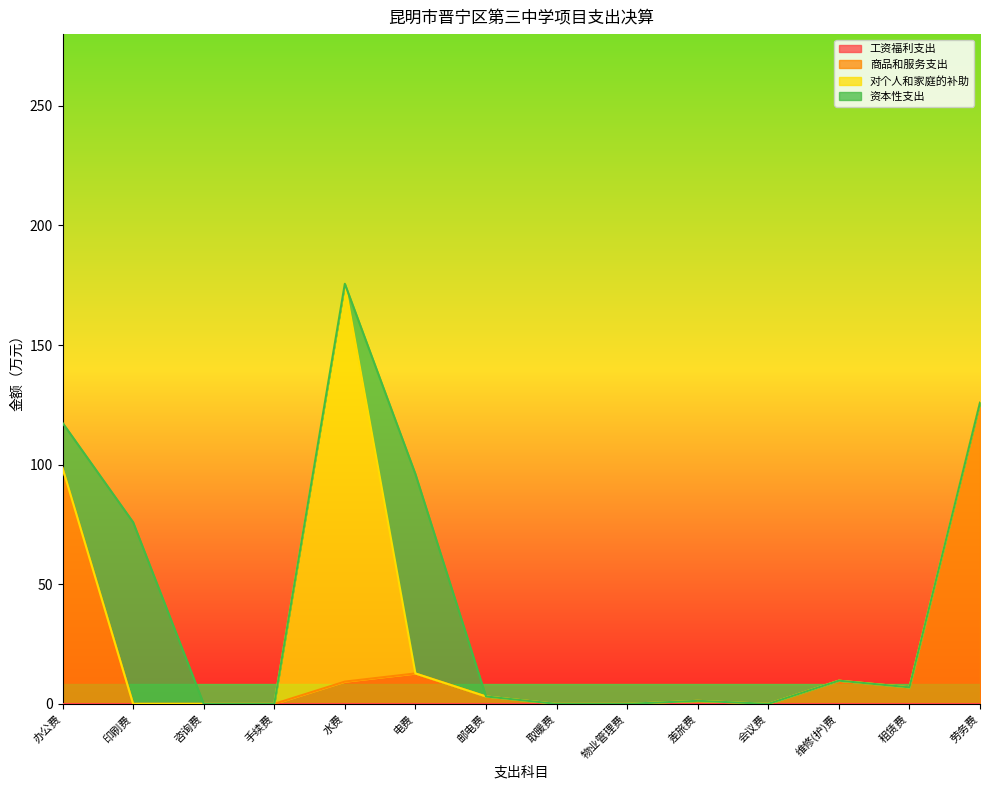

Reading right to left, extract all data points from this chart.

工资福利支出: 0.0	0.0	0.0	0.0	0.0	0.0	0.0	0.0	0.0	0.0	0.0	0.0	0.0	0.0
商品和服务支出: 125.9	6.9	9.7	0.0	1.3	0.0	0.0	3.1	12.7	9.3	0.0	0.0	0.0	98.6
对个人和家庭的补助: 0.0	0.0	0.0	0.0	0.0	0.0	0.0	0.0	0.0	166.3	0.0	0.0	0.0	0.0
资本性支出: 0.0	0.0	0.0	0.0	0.0	0.0	0.0	0.0	83.4	0.0	0.0	0.0	75.9	18.9